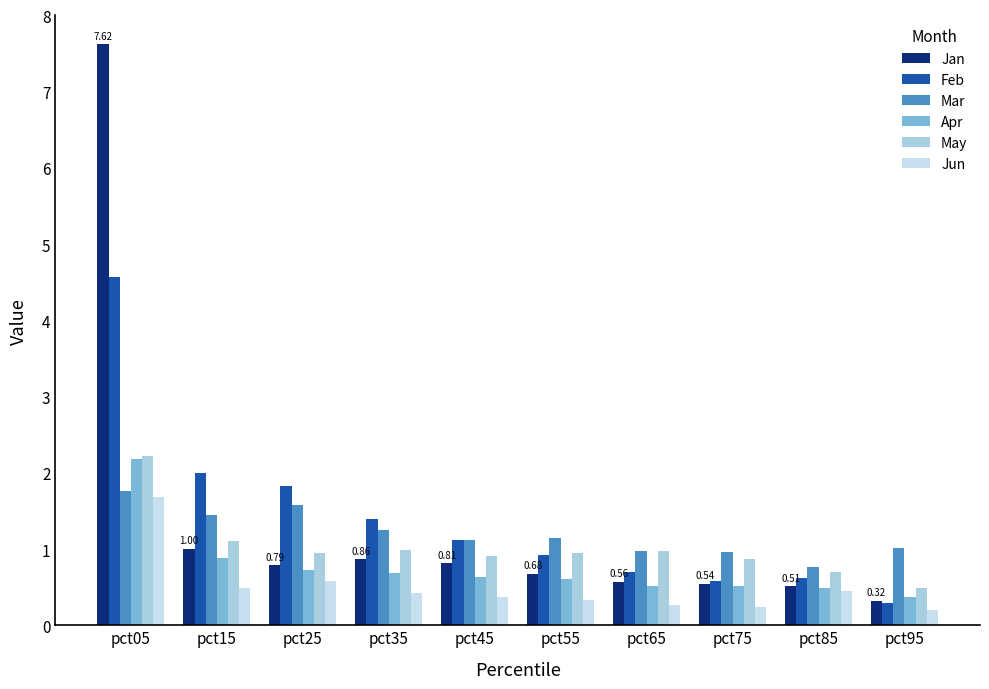

Which series has the largest total across all categories?

Feb